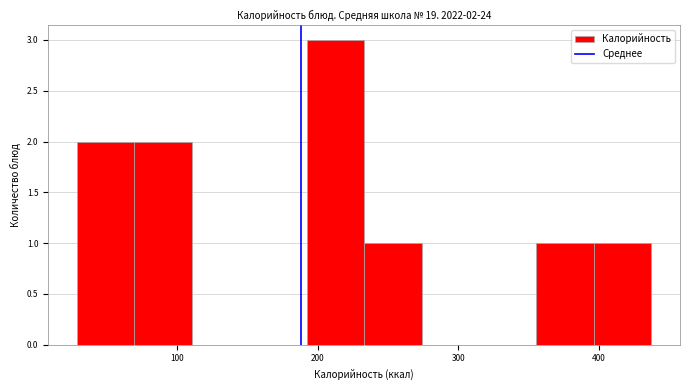

Over which range of the x-axis is the bar tallest?

190 to 230